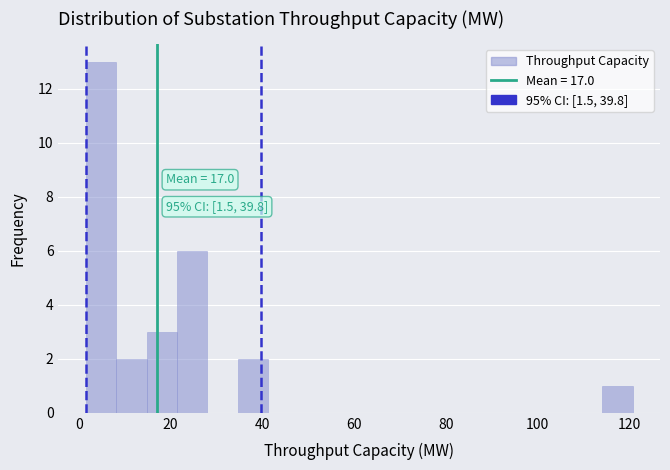

Around what value on the x-axis is the tallest bar? Give the approximate position of its centre, as read against the axis.

4